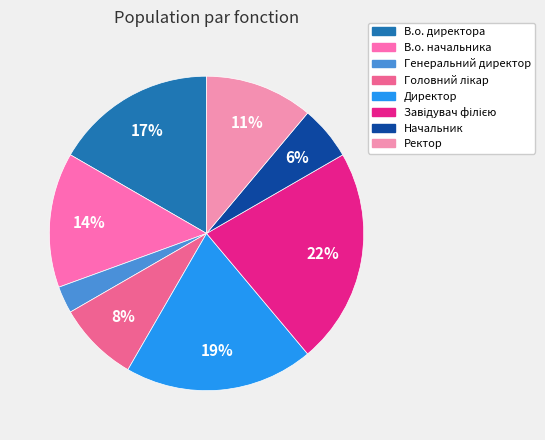

To the nearest percent, what is the difference between the Головний лікар and Ректор slice percentages?

3%